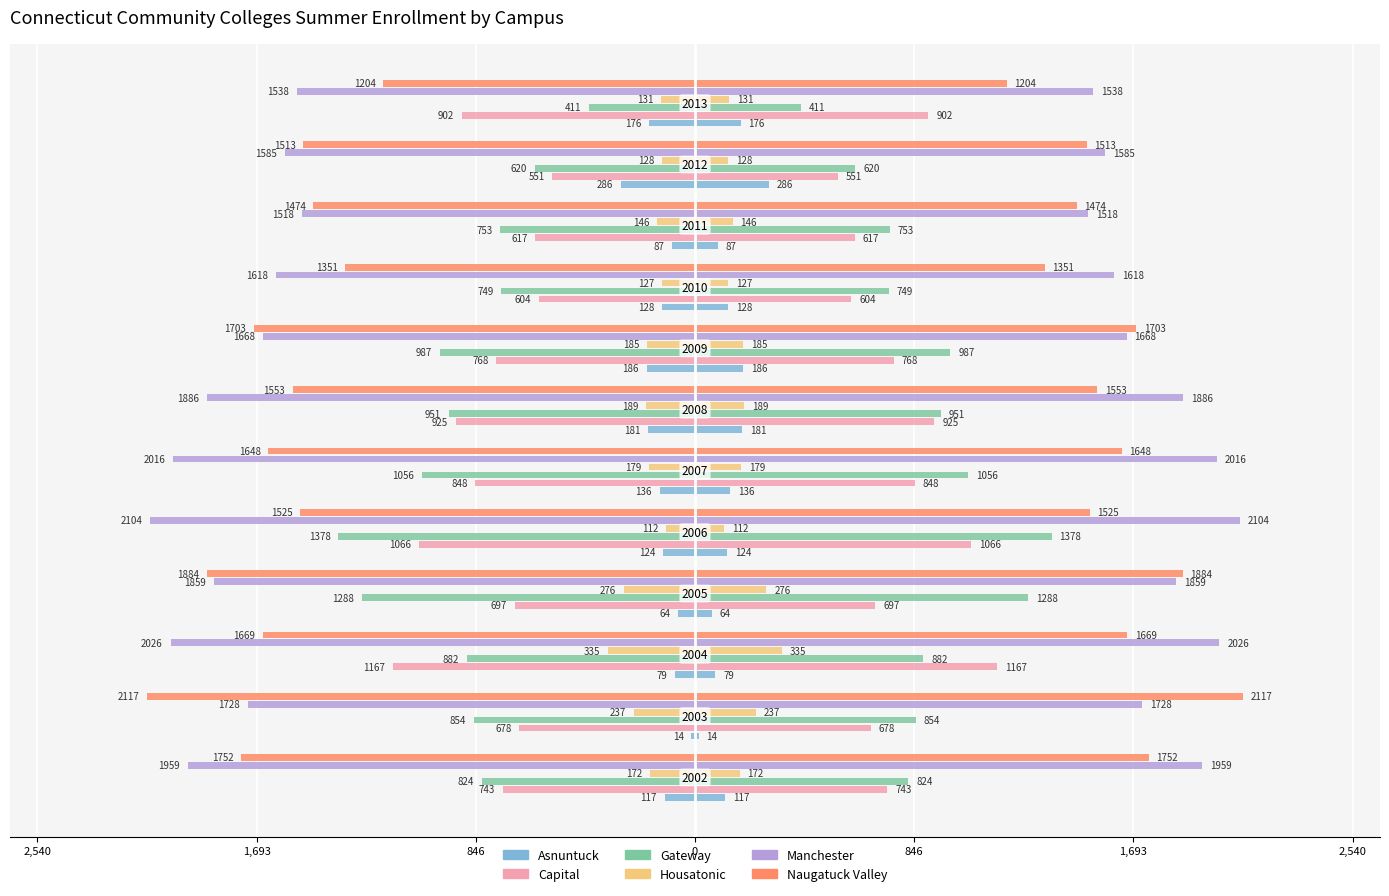

Reading left to right, list all the values displayed in this chart.

Asnuntuck: -117	-14	-79	-64	-124	-136	-181	-186	-128	-87	-286	-176
Capital: -743	-678	-1167	-697	-1066	-848	-925	-768	-604	-617	-551	-902
Gateway: -824	-854	-882	-1288	-1378	-1056	-951	-987	-749	-753	-620	-411
Housatonic: -172	-237	-335	-276	-112	-179	-189	-185	-127	-146	-128	-131
Manchester: -1959	-1728	-2026	-1859	-2104	-2016	-1886	-1668	-1618	-1518	-1585	-1538
Naugatuck Valley: -1752	-2117	-1669	-1884	-1525	-1648	-1553	-1703	-1351	-1474	-1513	-1204